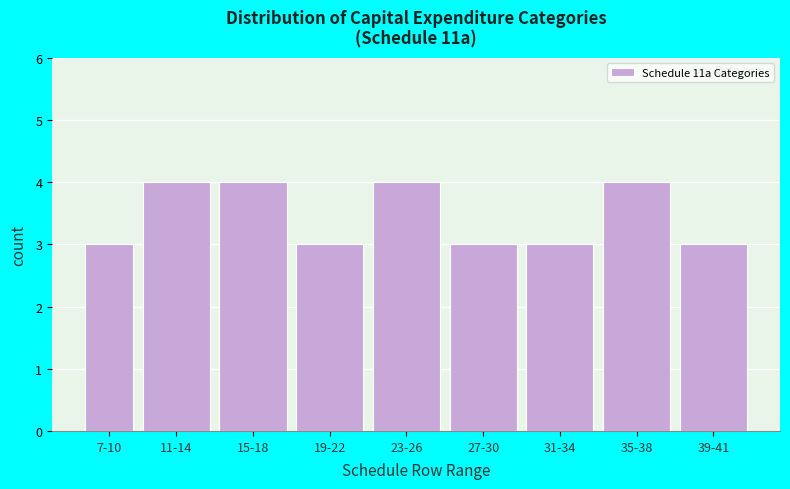

Reading left to right, transcribe all the data shown in this chart.

7-10=3	11-14=4	15-18=4	19-22=3	23-26=4	27-30=3	31-34=3	35-38=4	39-41=3